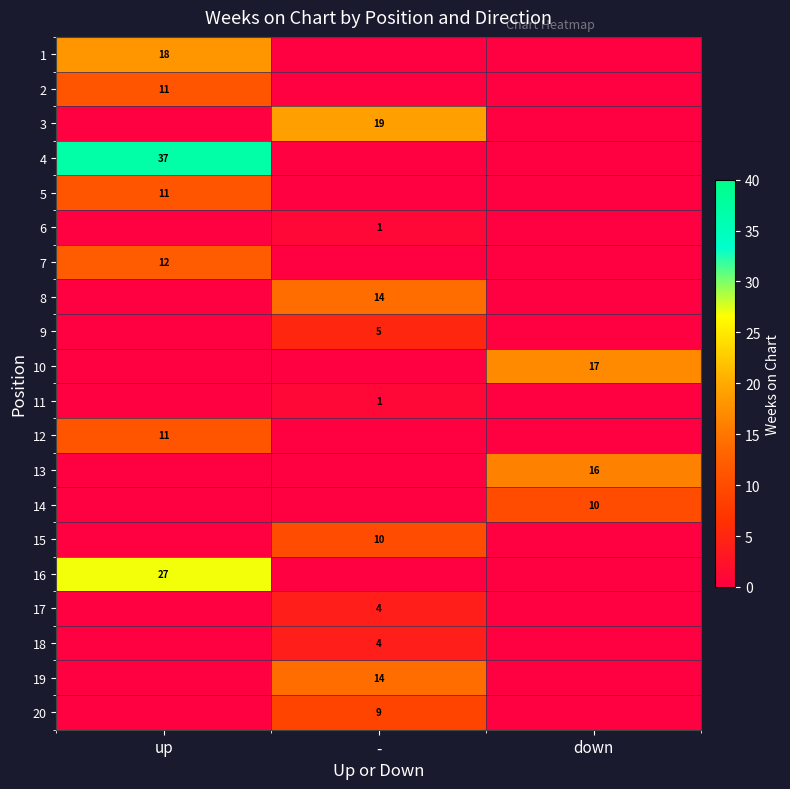

At how many categories does at least one series exceed 15?

3